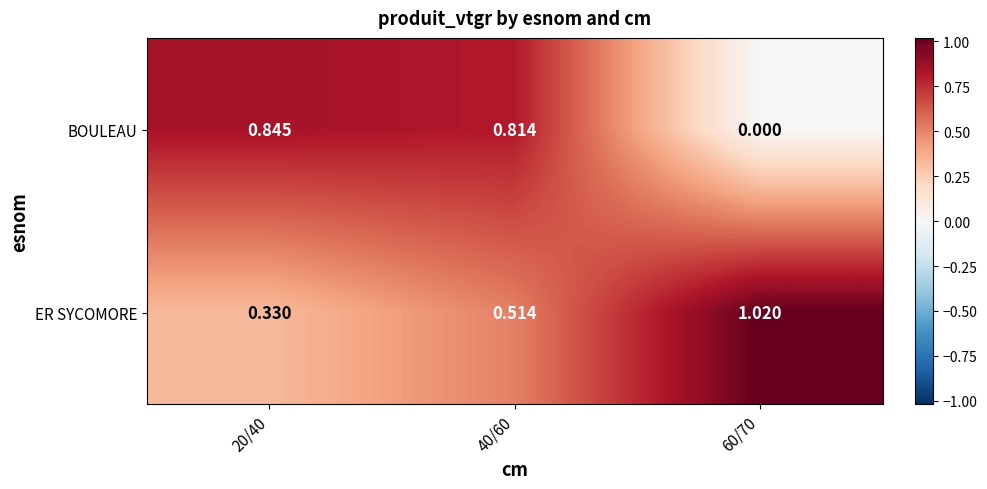

Is the value of ER SYCOMORE at 60/70 greater than the value of BOULEAU at 60/70?

Yes